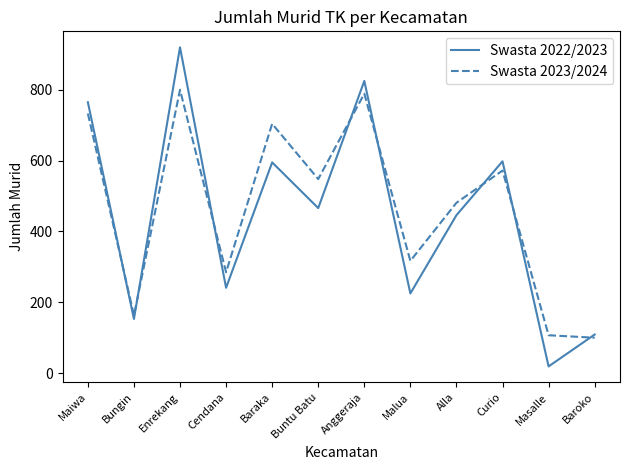

True or false: Swasta 2022/2023 has a value of 1065 at Curio.

False